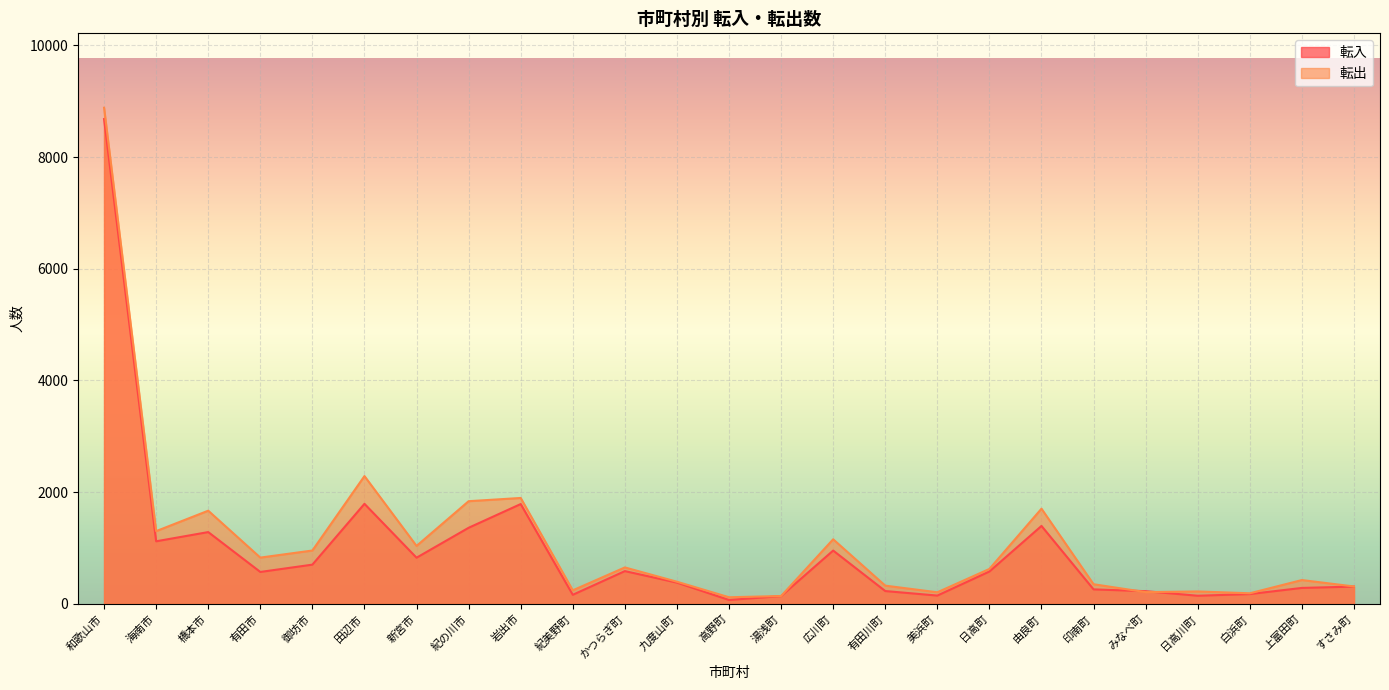

Reading left to right, extract all data points from this chart.

転入: 8680	1119	1284	570	701	1790	825	1361	1786	161	585	379	68	138	953	228	147	578	1394	258	226	144	174	284	308
転出: 8883	1301	1667	827	954	2287	1036	1837	1895	241	651	395	117	139	1155	325	206	624	1703	350	209	221	188	425	310